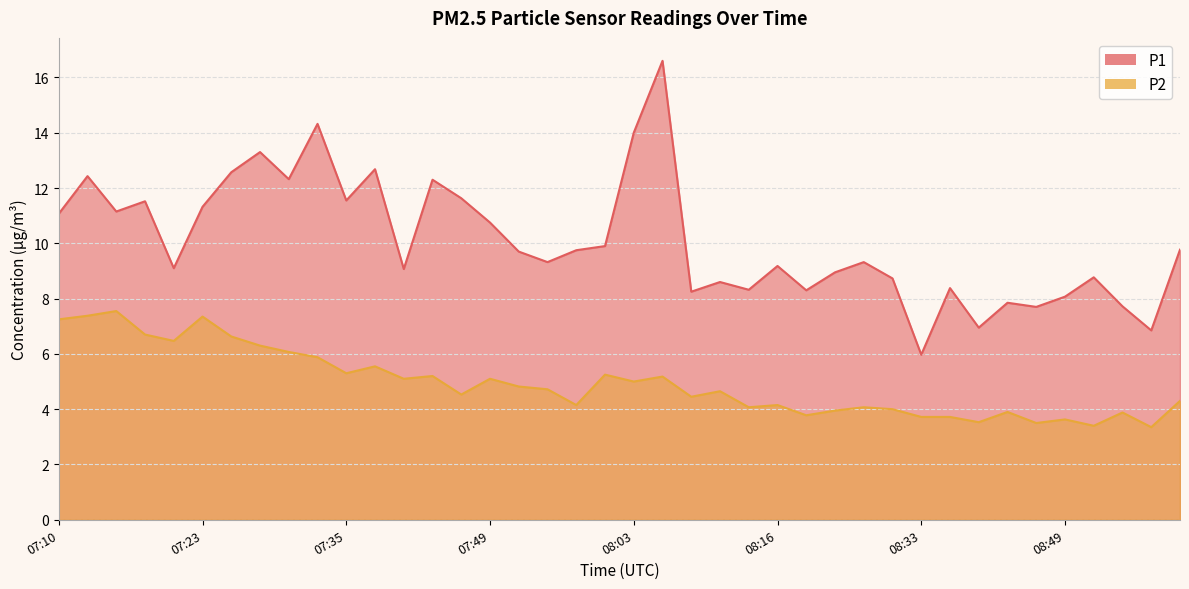

True or false: P2 and P1 cross at least once.

False